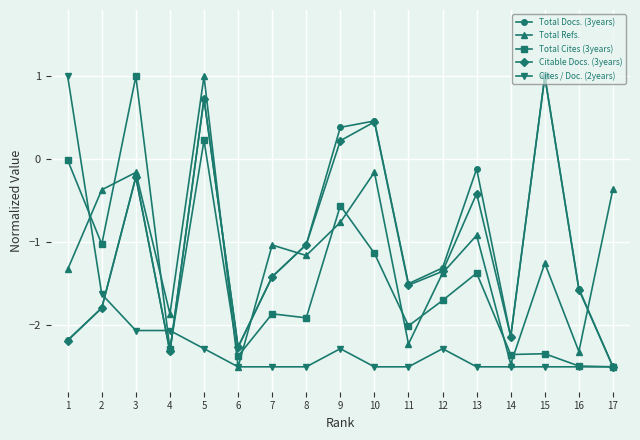

How many interior local peaks does the Citable Docs. (3years) series have?

5